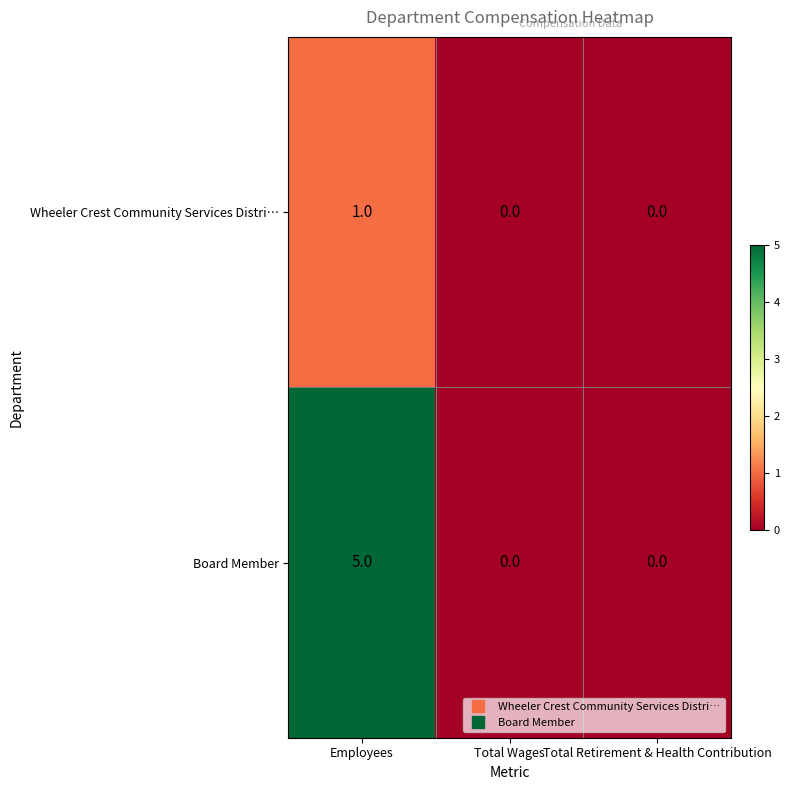

What is the maximum value shown in the chart?

5